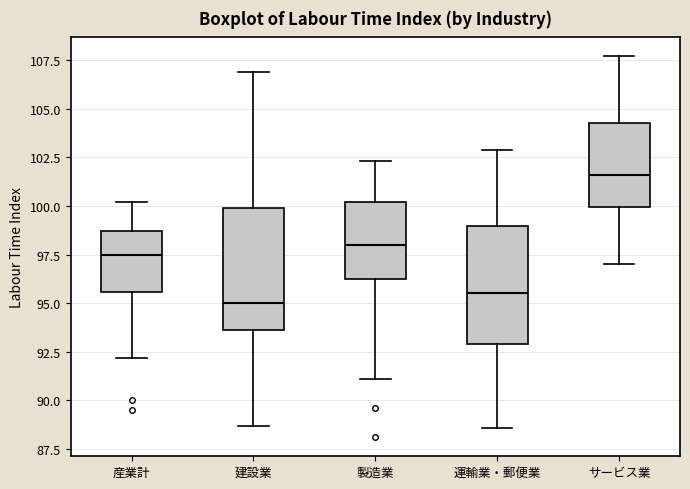

Reading left to right, read every box against the y-axis: the position of its median line, the range the box covers, and the ends of its whiskers. The values are not printed on the chart, so give them approximately, as read against the axis.

産業計: median 97.5, box 95.5 to 98.5, whiskers 92.0 to 100.0
建設業: median 95.0, box 93.5 to 100.0, whiskers 88.5 to 107.0
製造業: median 98.0, box 96.5 to 100.0, whiskers 91.0 to 102.5
運輸業・郵便業: median 95.5, box 93.0 to 99.0, whiskers 88.5 to 103.0
サービス業: median 101.5, box 100.0 to 104.5, whiskers 97.0 to 107.5